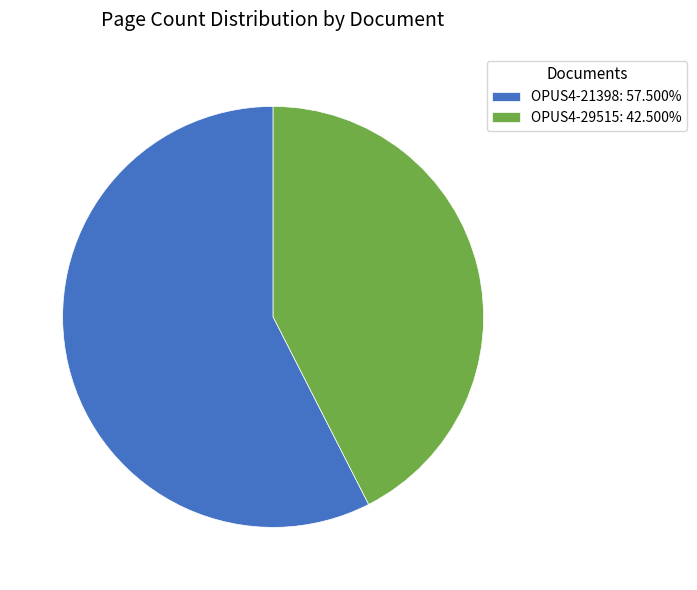

Which has a higher value, OPUS4-29515 or OPUS4-21398?

OPUS4-21398